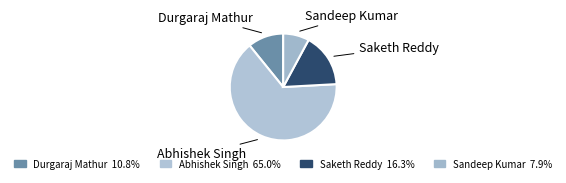

Which has a higher value, Sandeep Kumar or Abhishek Singh?

Abhishek Singh